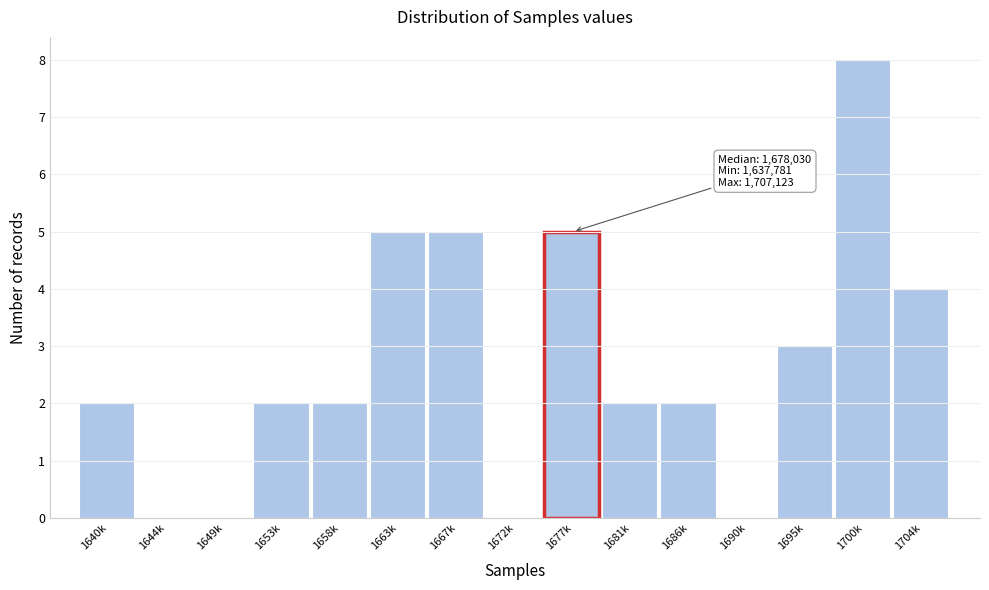

Reading right to left, transcribe all the data shown in this chart.

1704k=4	1700k=8	1695k=3	1690k=0	1686k=2	1681k=2	1677k=5	1672k=0	1667k=5	1663k=5	1658k=2	1653k=2	1649k=0	1644k=0	1640k=2